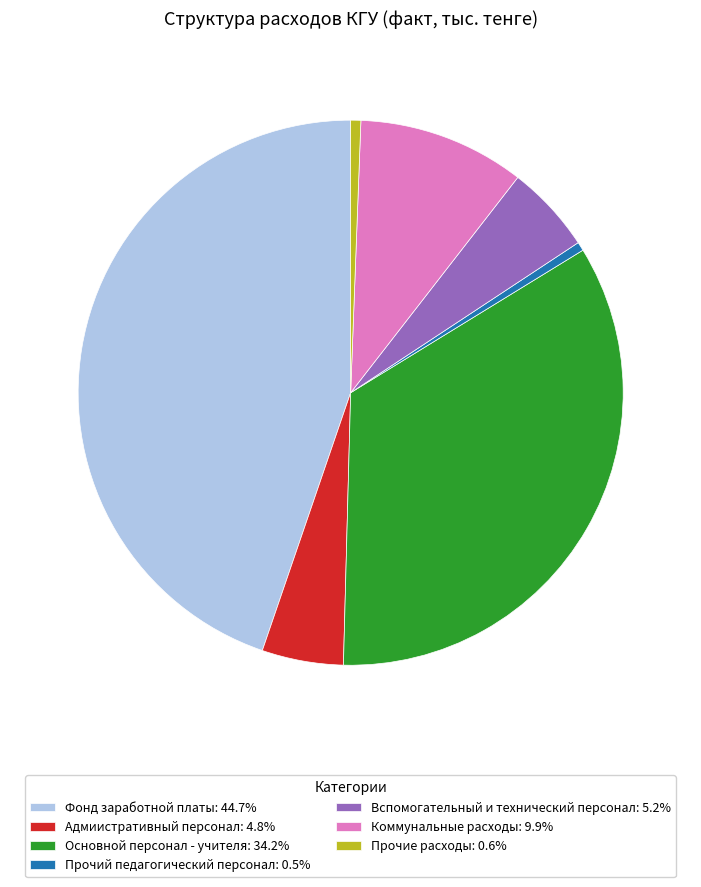

Combined, do Коммунальные расходы: 9.9% and Вспомогательный и технический персонал: 5.2% account for over 50%?

No